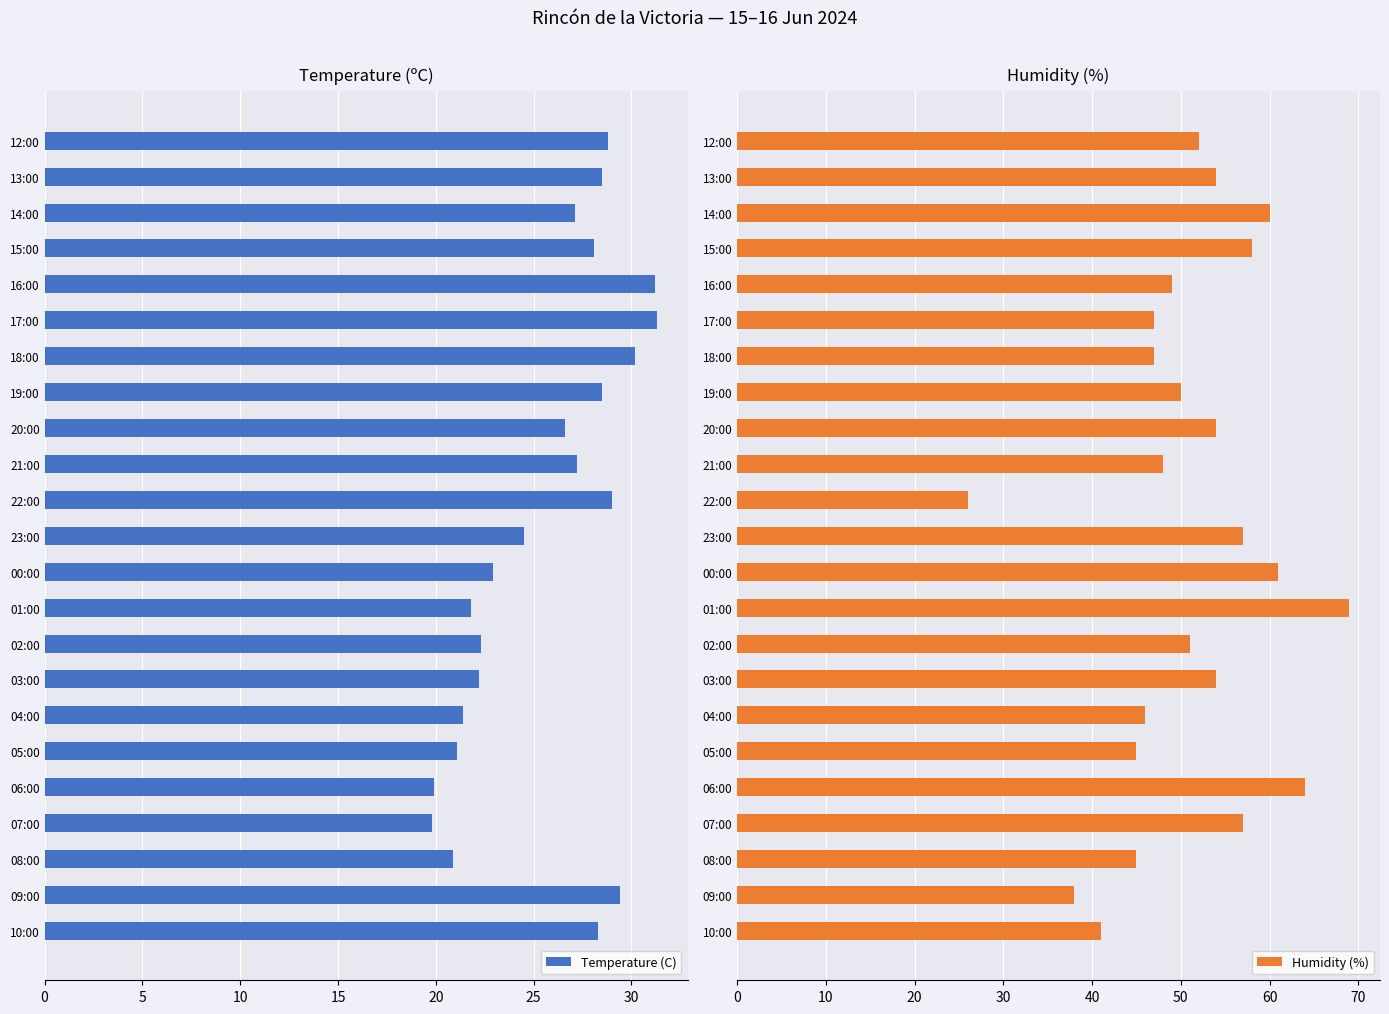

What is the difference between the second highest and second lowest values in the Humidity (%) series?

26